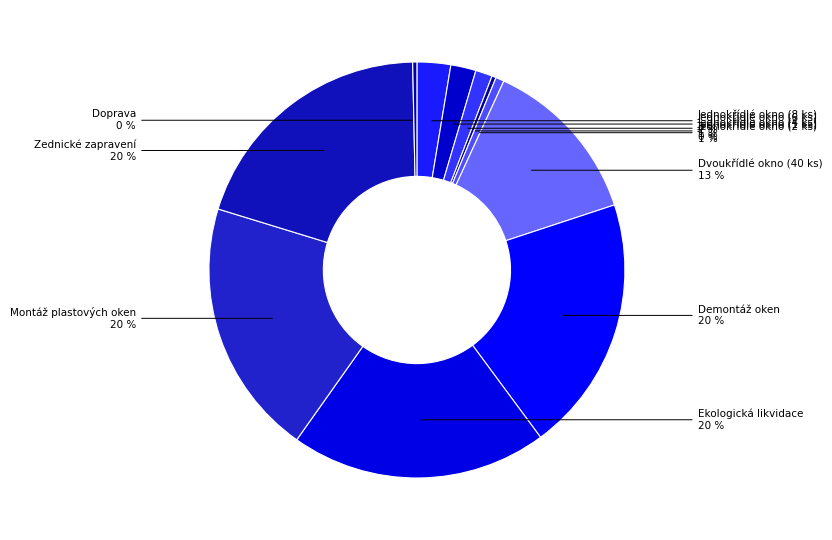

Rank the categories by value from highest to lowest.

Demontáž oken, Ekologická likvidace, Montáž plastových oken, Zednické zapravení, Dvoukřídlé okno (40 ks), Jednokřídlé okno (8 ks), Jednokřídlé okno (6 ks), Jednokřídlé okno (4 ks), Jednokřídlé okno (2 ks), Jednokřídlé okno (1 ks), Doprava